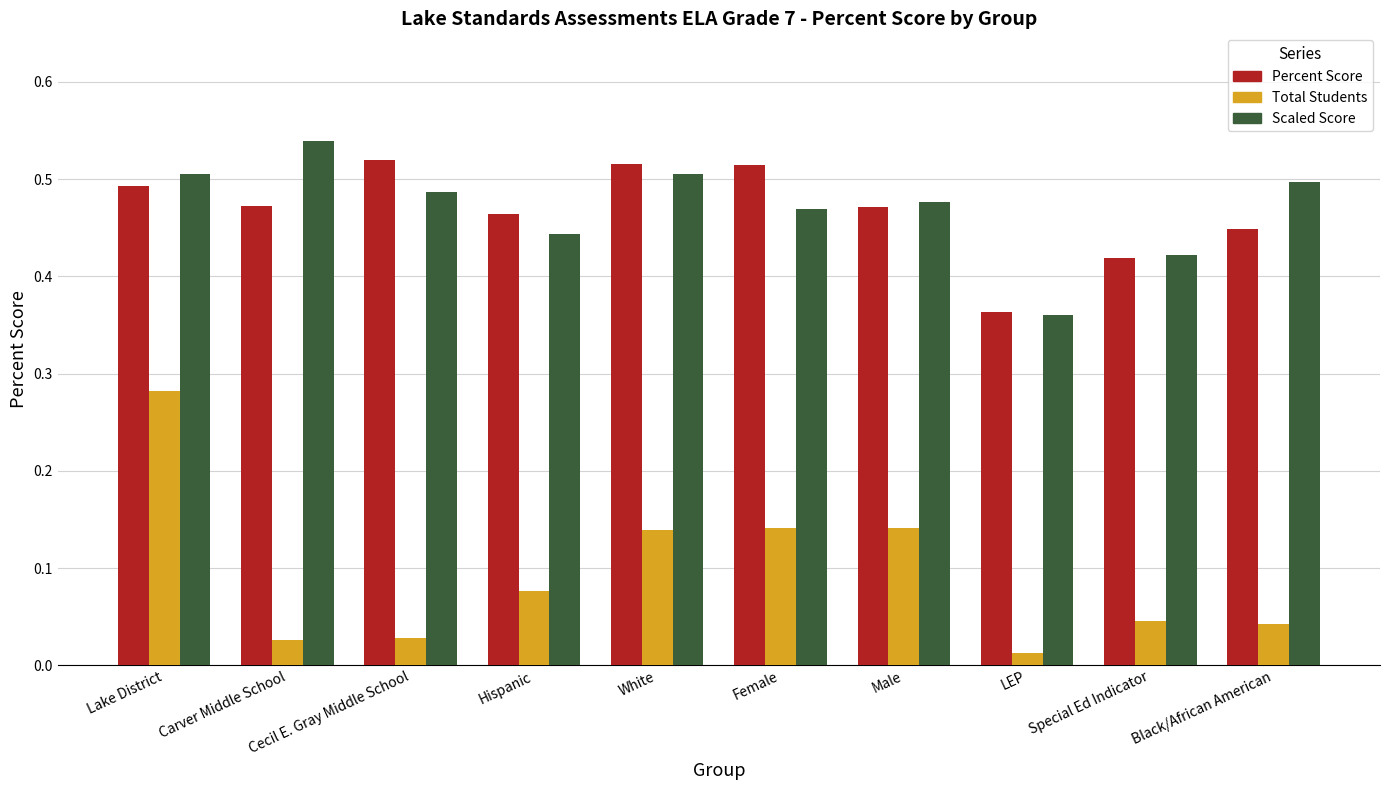

What are all the series names shown in the legend?

Percent Score, Total Students, Scaled Score